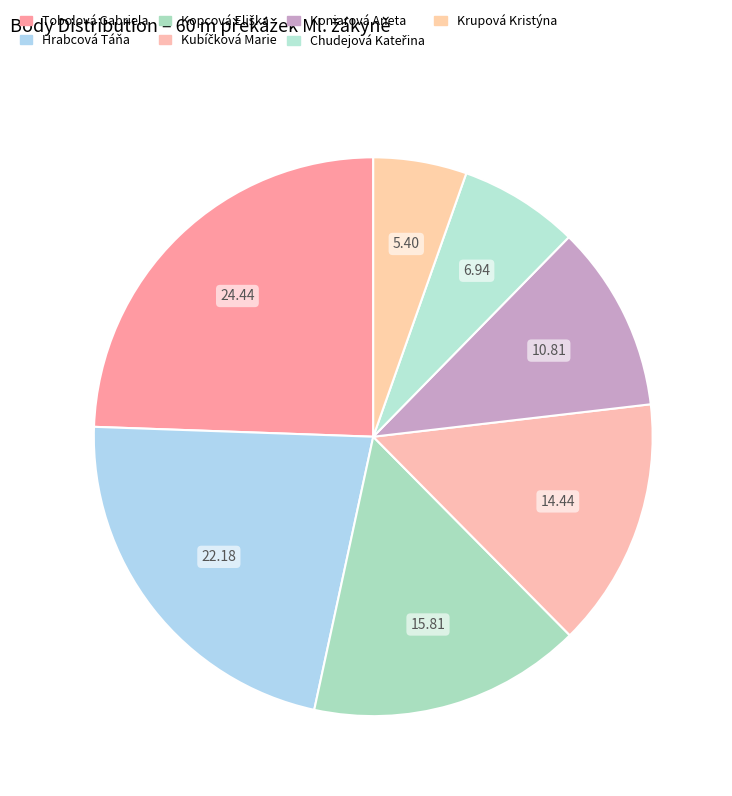

Between Krupová Kristýna and Kopcová Eliška, which is larger?

Kopcová Eliška